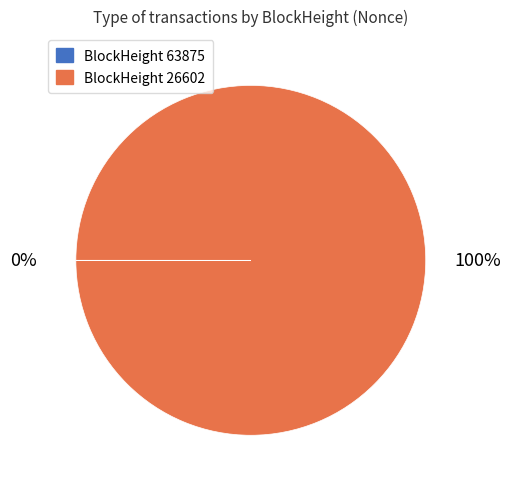

Is there any slice that represents more than half of the pie?

Yes